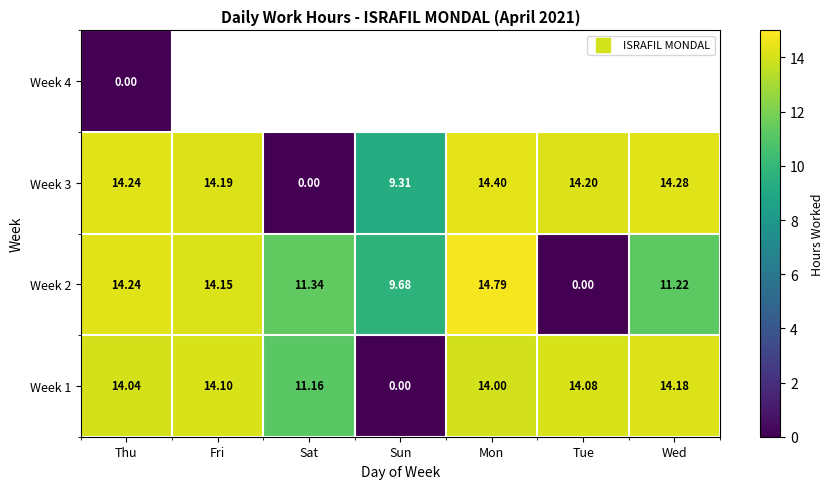

At which category is the sum across all series the highest?

Thu